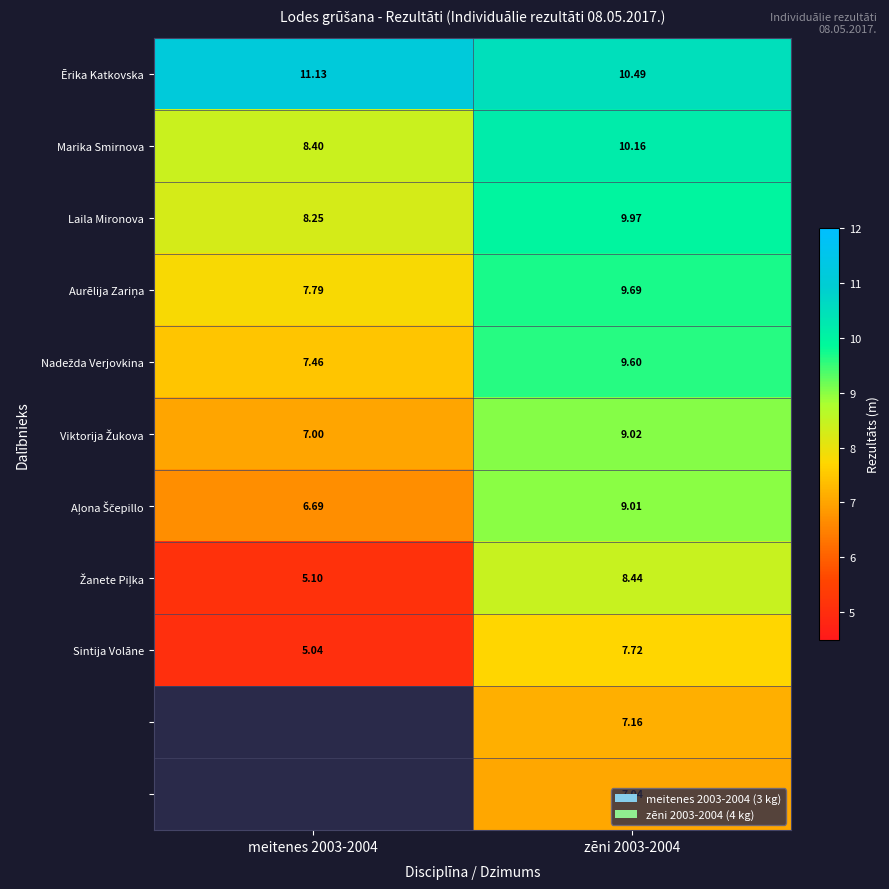

Which series has the largest total across all categories?

Ērika Katkovska